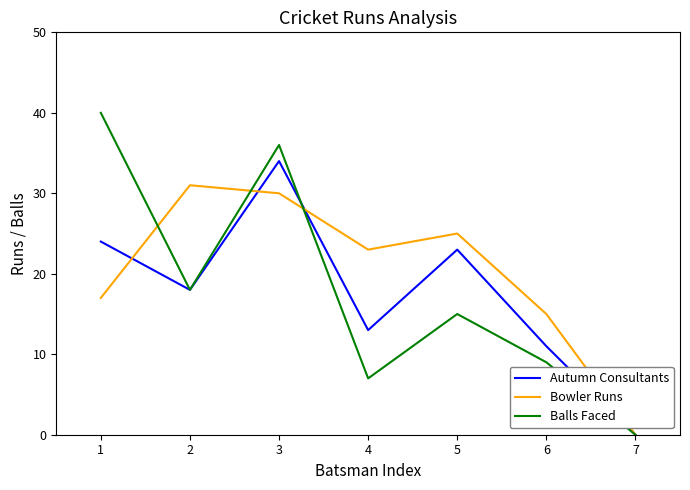

Is it true that Bowler Runs equals 23 at 4?

True